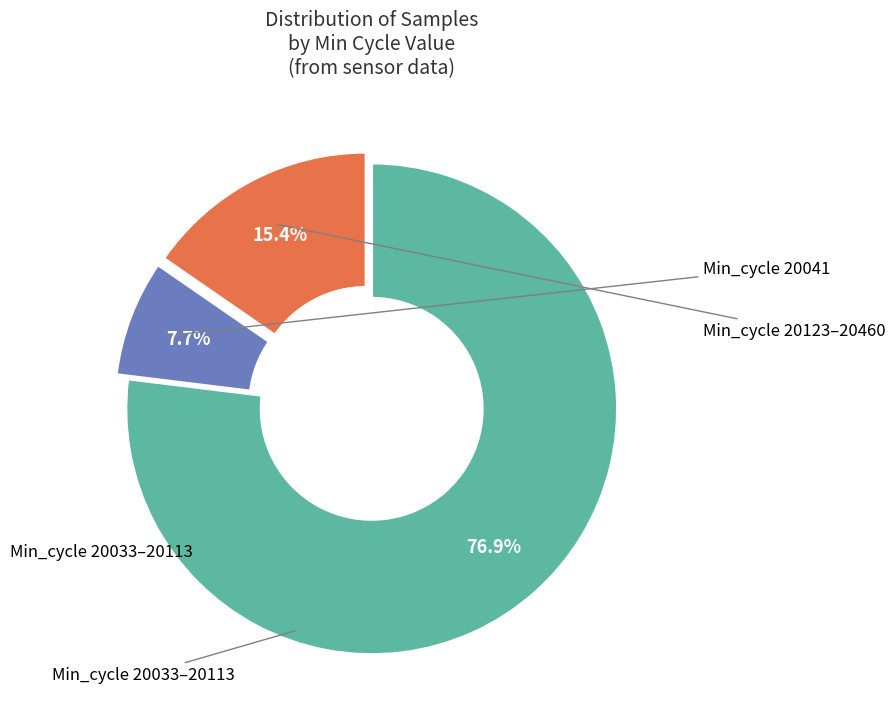

Does any single category account for the majority?

Yes